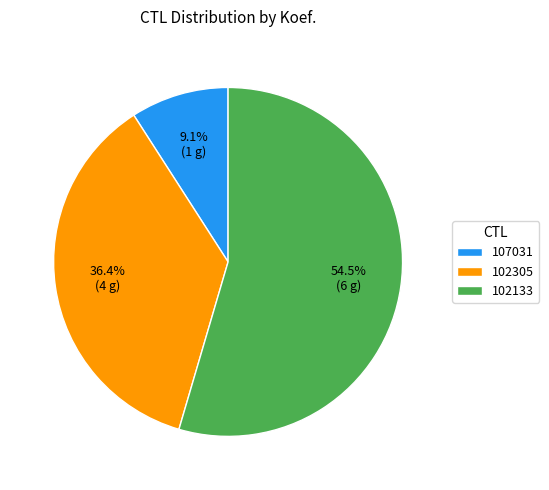

How many segments does this pie chart have?

3